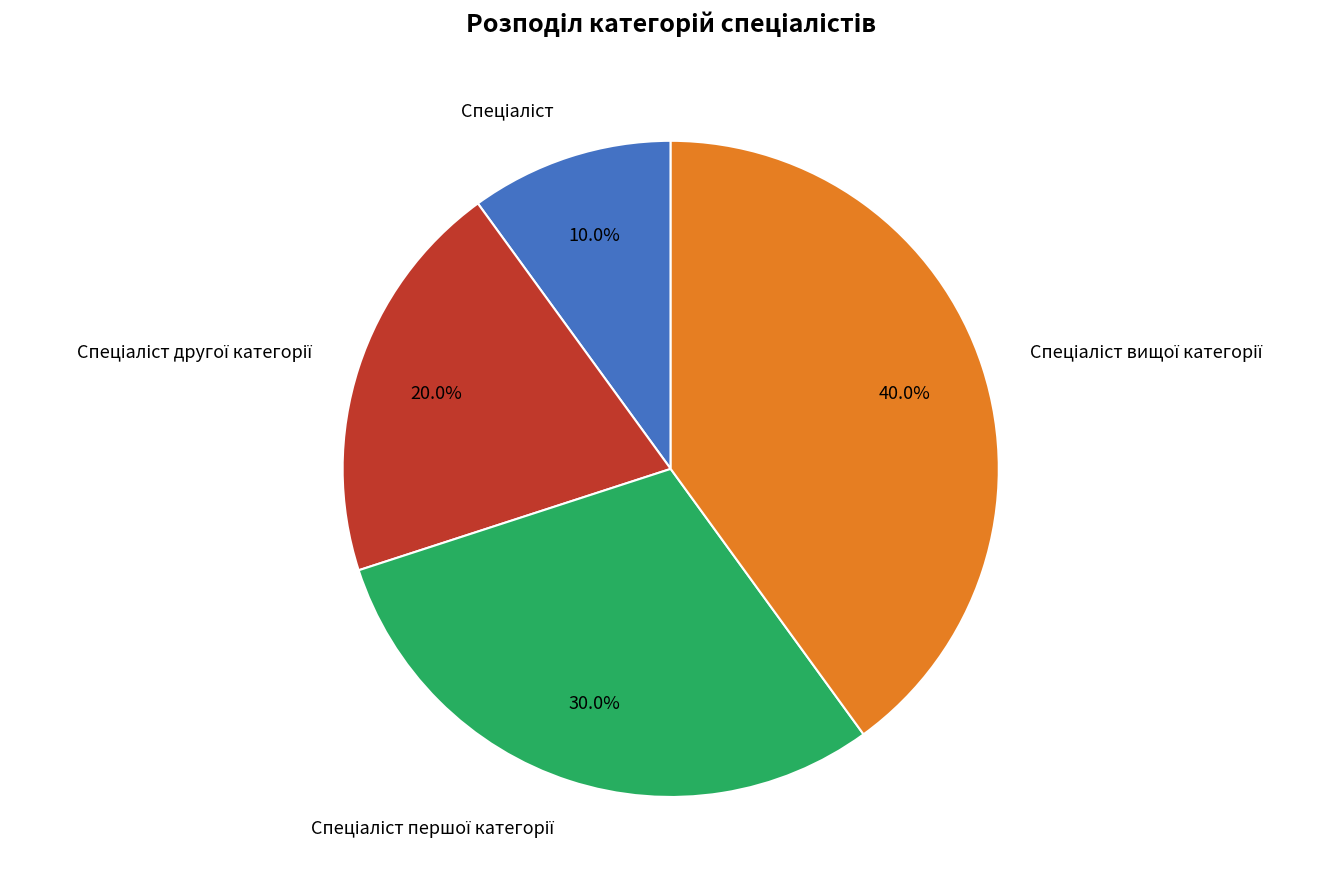

Does any single category account for the majority?

No